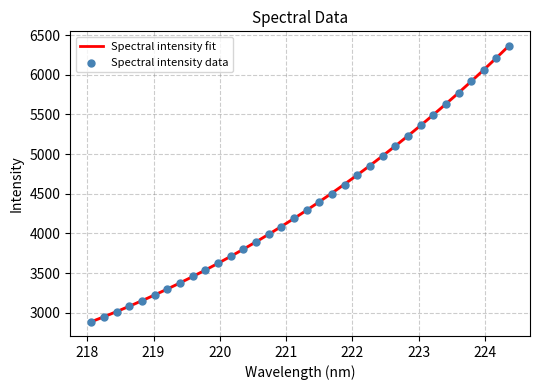

Which has a higher value, 221.1174 or 219.589?

221.1174